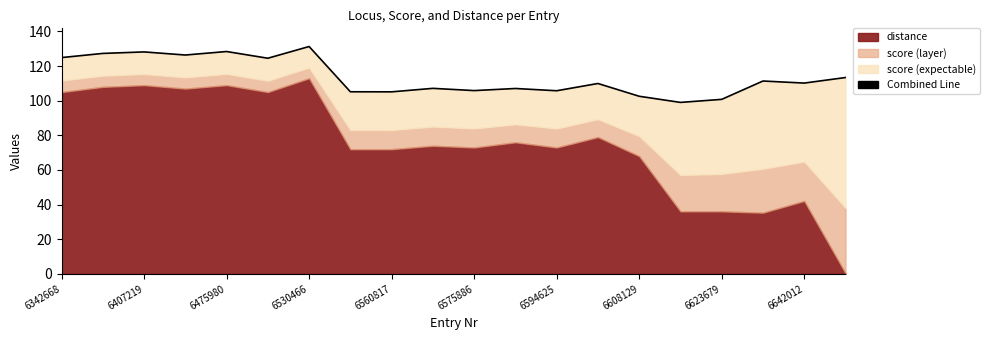

What is the ratio of the value at 6342668 to the value at 6608129?

1.2